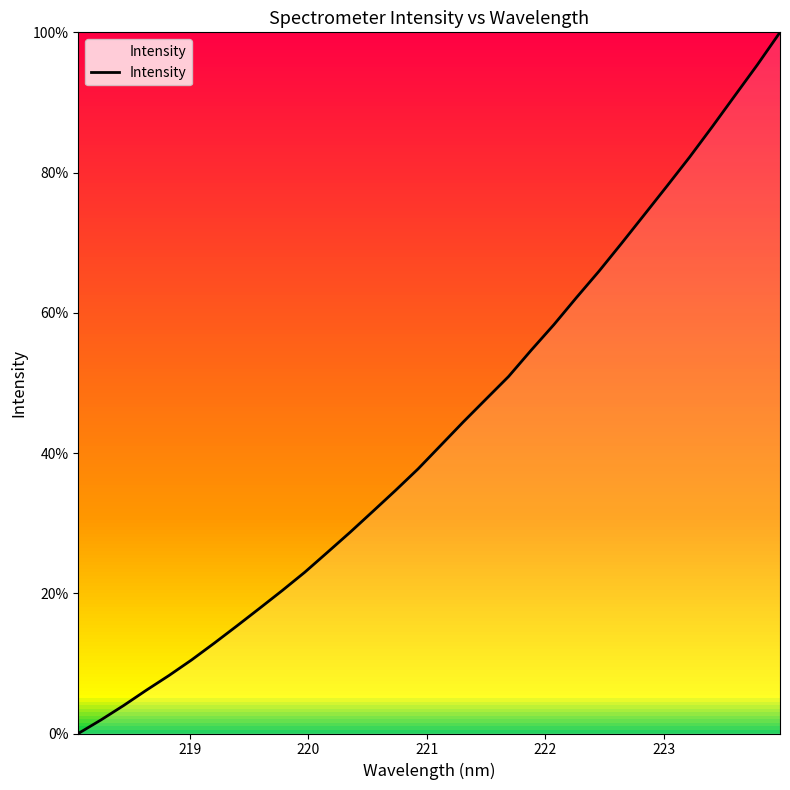

What is the difference between the maximum and minimum values?

100.0